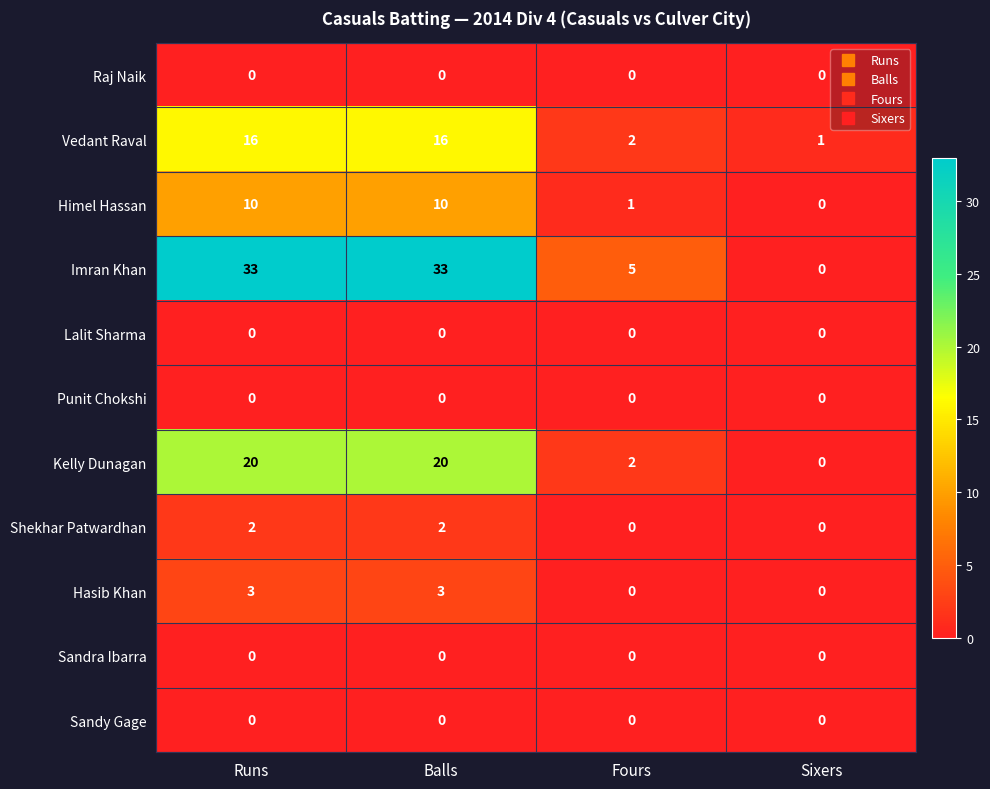

Which series has the largest range (max minus min)?

Imran Khan